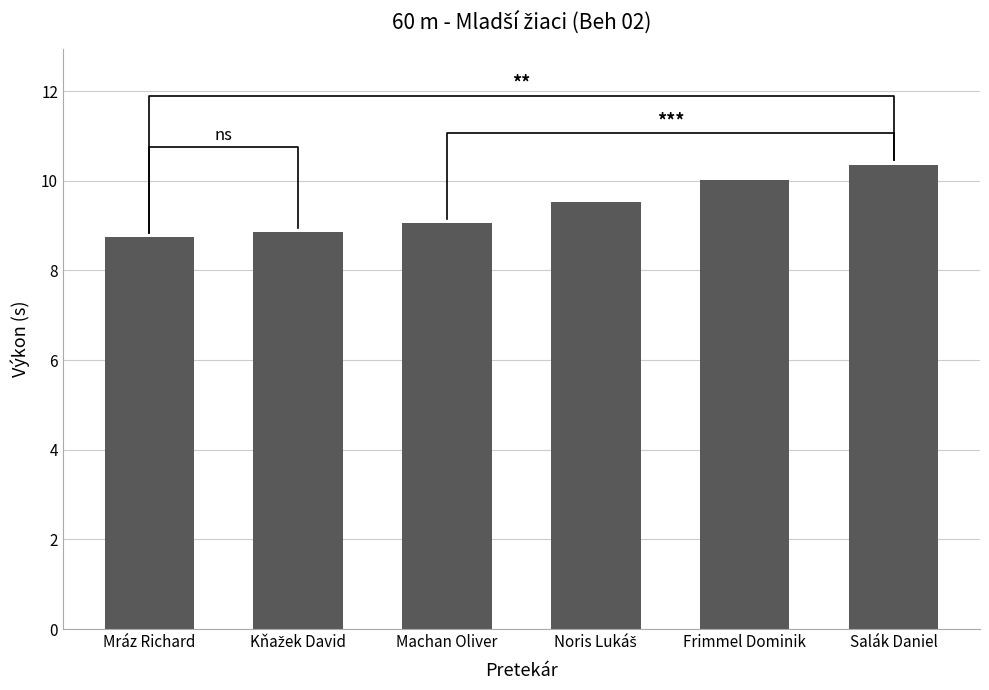

What is the change in value from Mráz Richard to Kňažek David?

+0.1